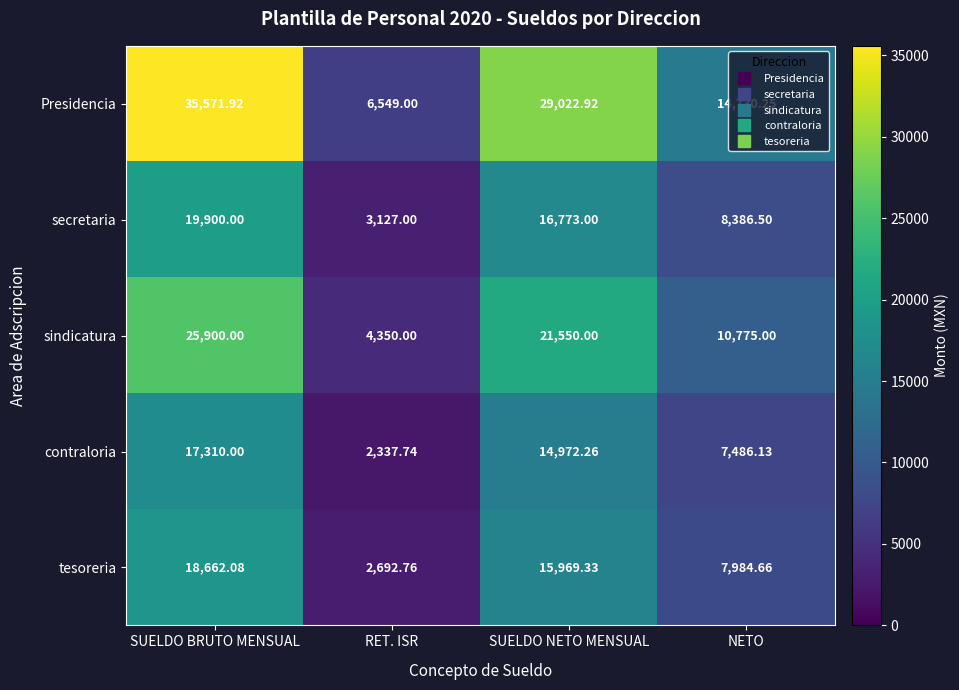

Which category has the highest value in the Presidencia series?

SUELDO BRUTO MENSUAL